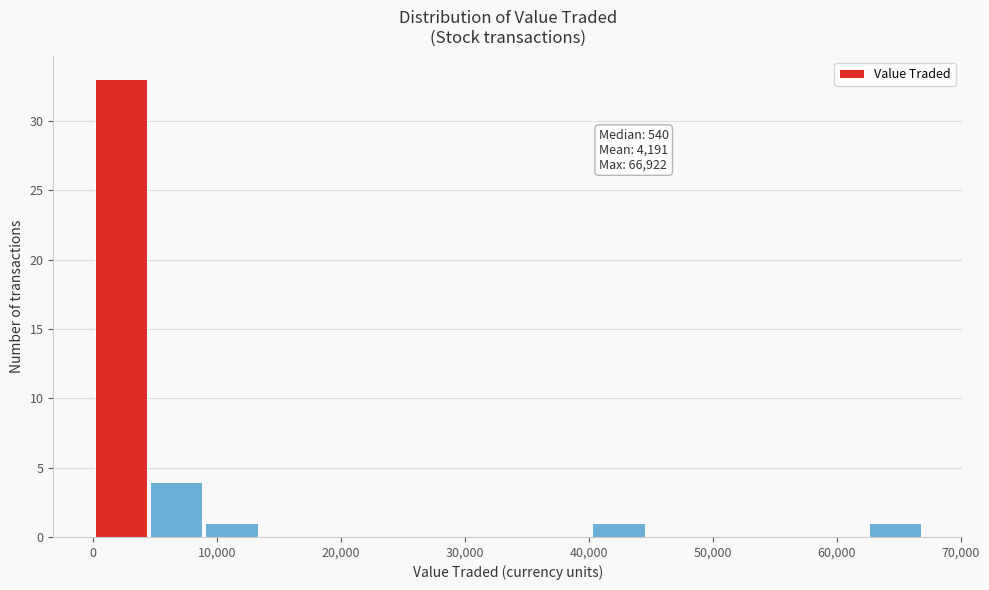

Which range on the x-axis has the tallest bar?

0 to 4000